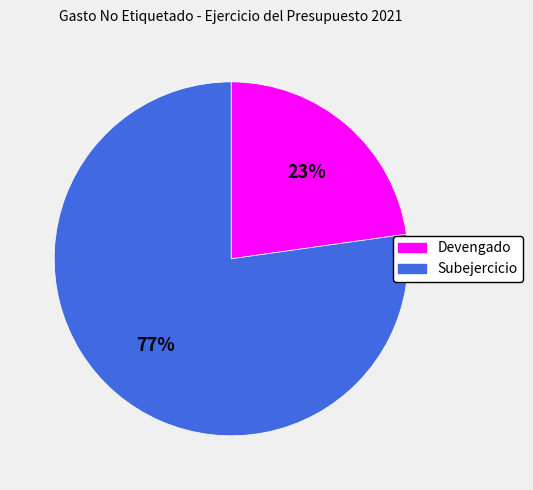

Does Subejercicio represent more than half of the total?

Yes